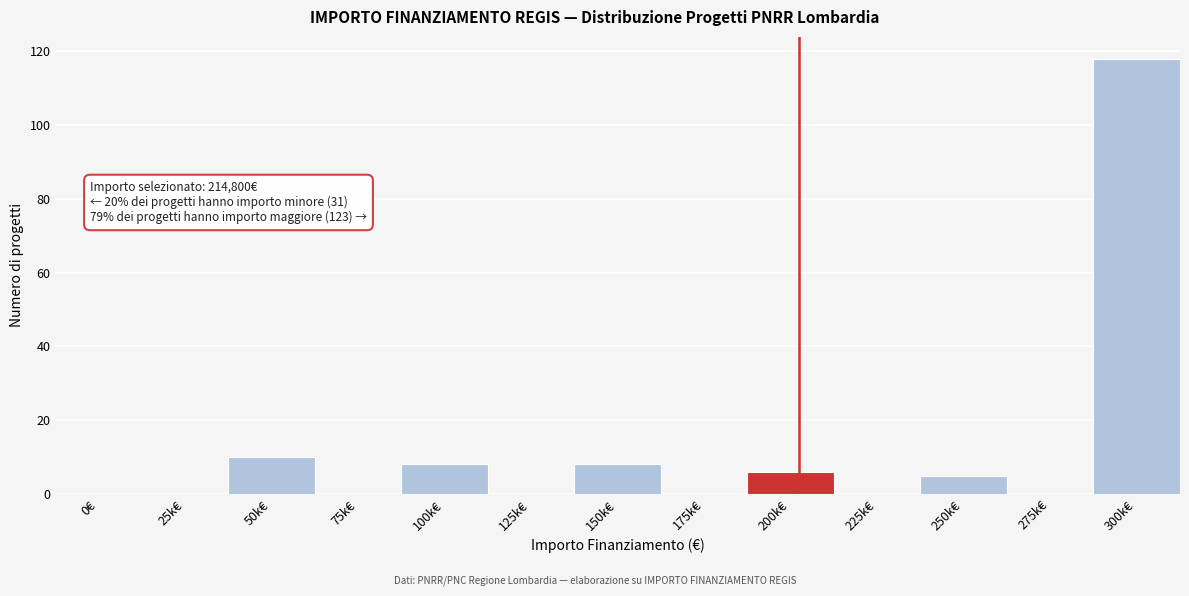

Reading left to right, what are all the values shown in this chart?

0€=0	25k€=0	50k€=10	75k€=0	100k€=8	125k€=0	150k€=8	175k€=0	200k€=6	225k€=0	250k€=5	275k€=0	300k€=118